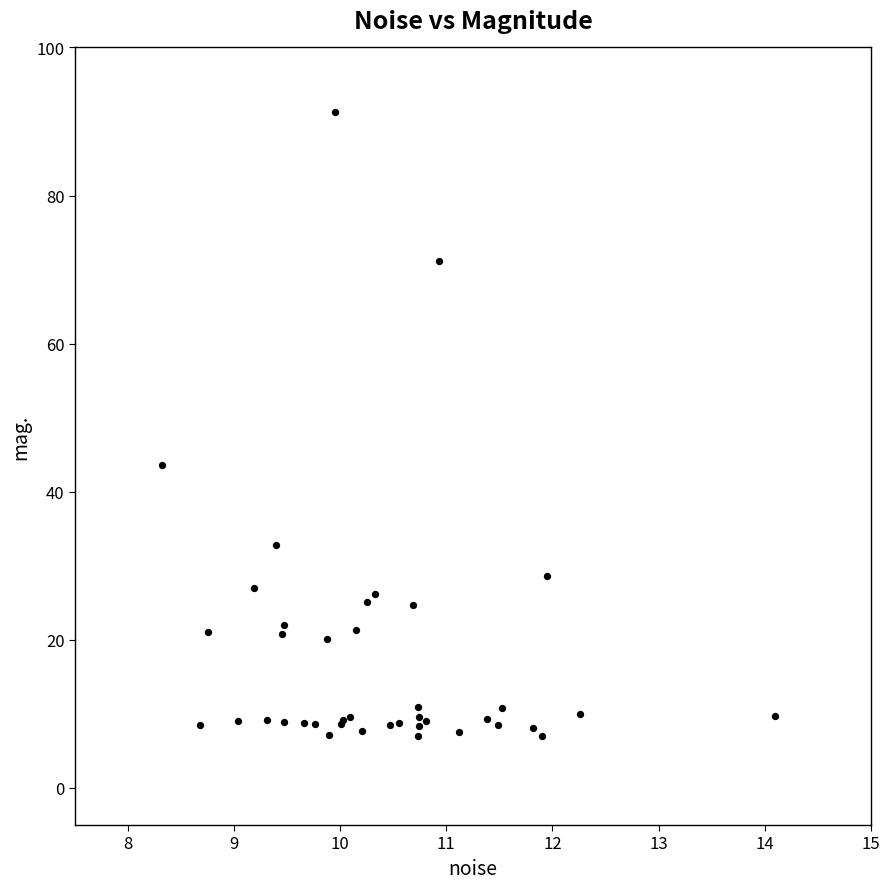

What Y value in the scatter plot is closest to 49?

43.6